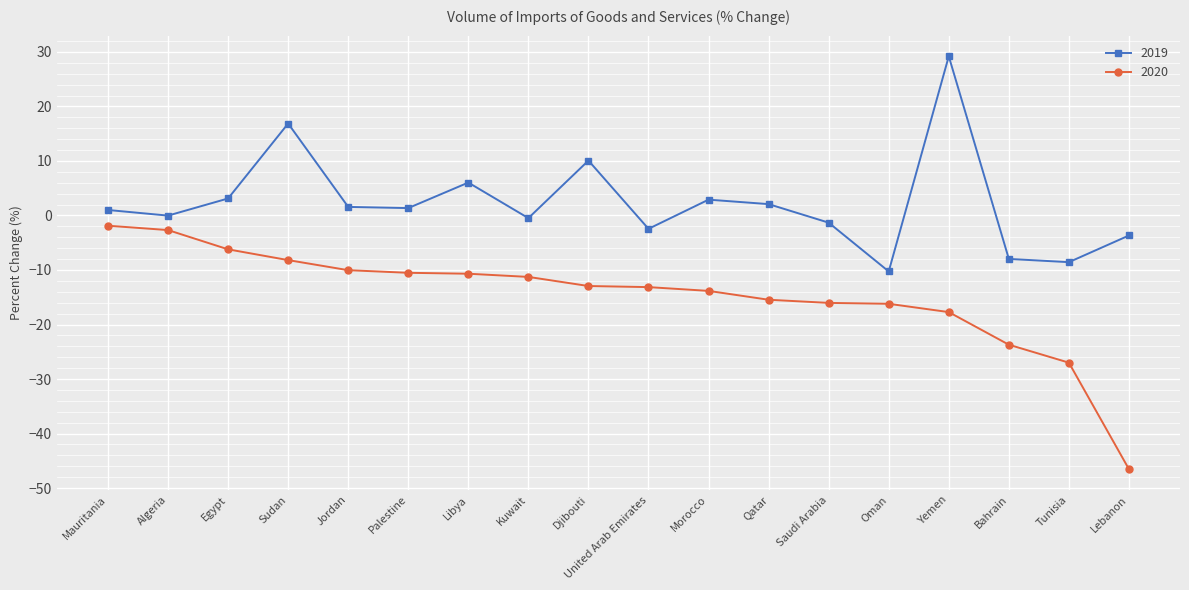

How many values in the 2020 series exceed -12?

8